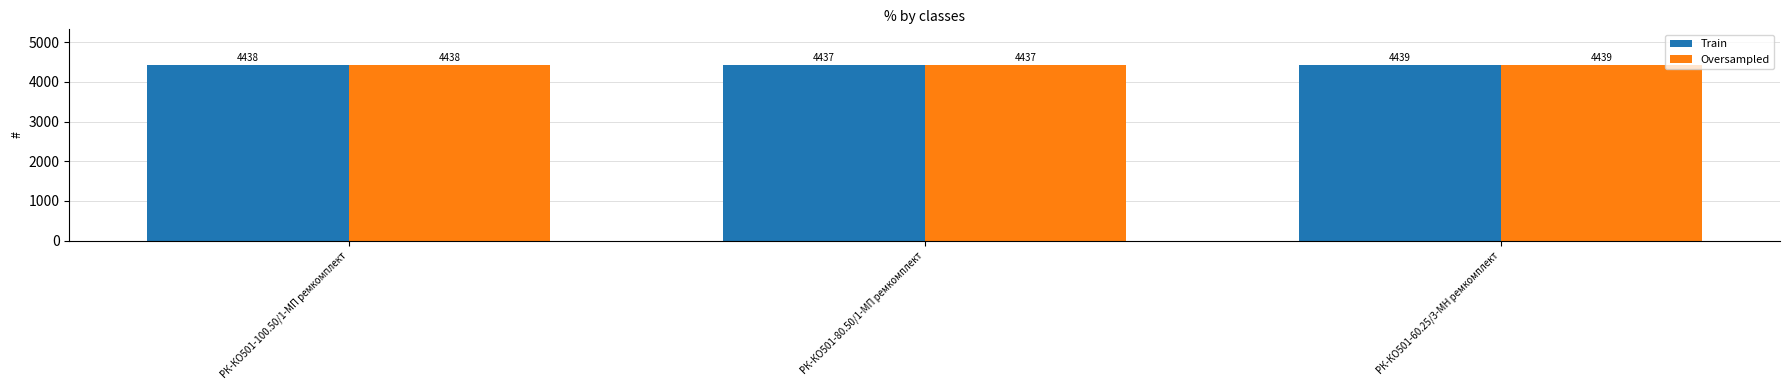

Count the Oversampled values in the range 4437 to 4439.

3